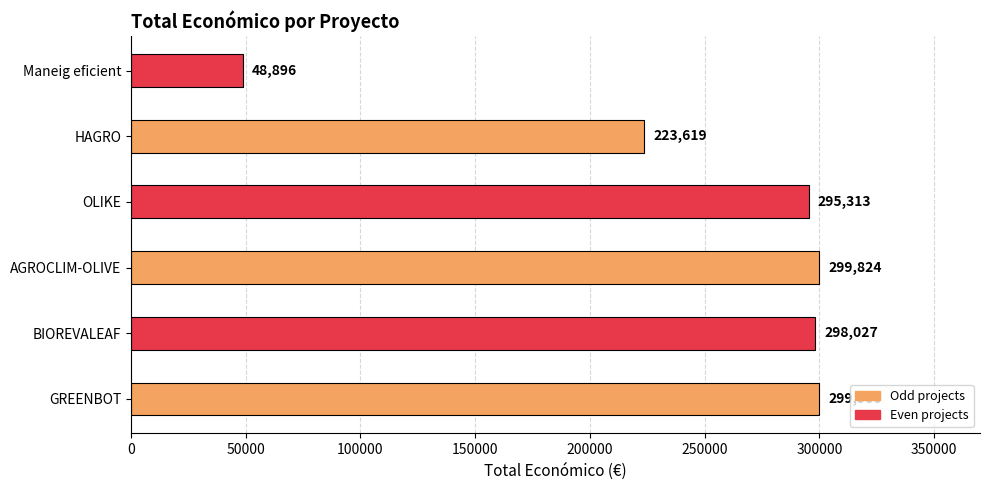

Which category has the lowest value across all series?

Maneig eficient